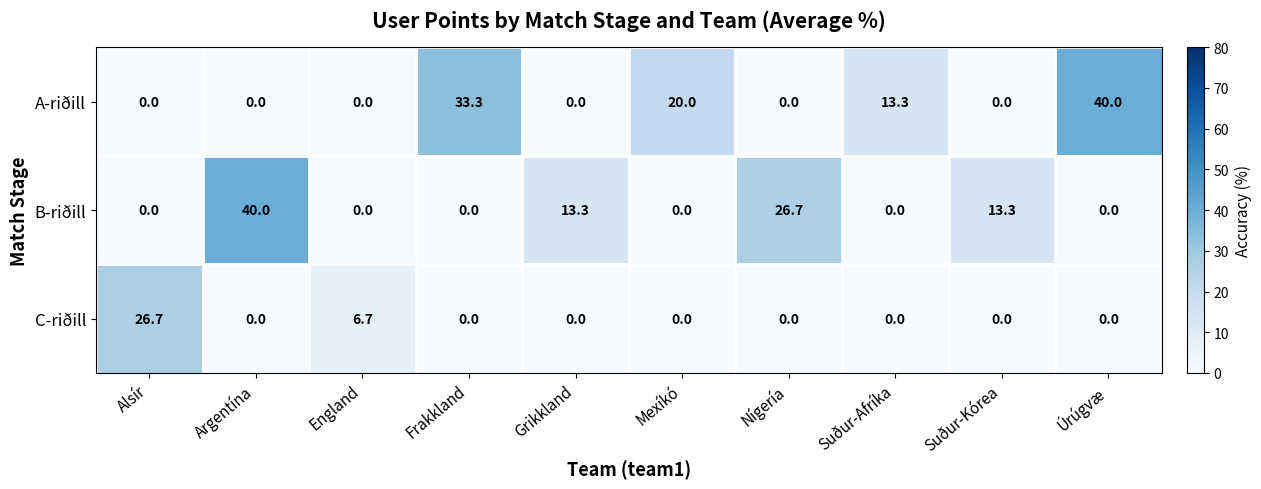

What value does the B-riðill series have at Nígería?

26.7